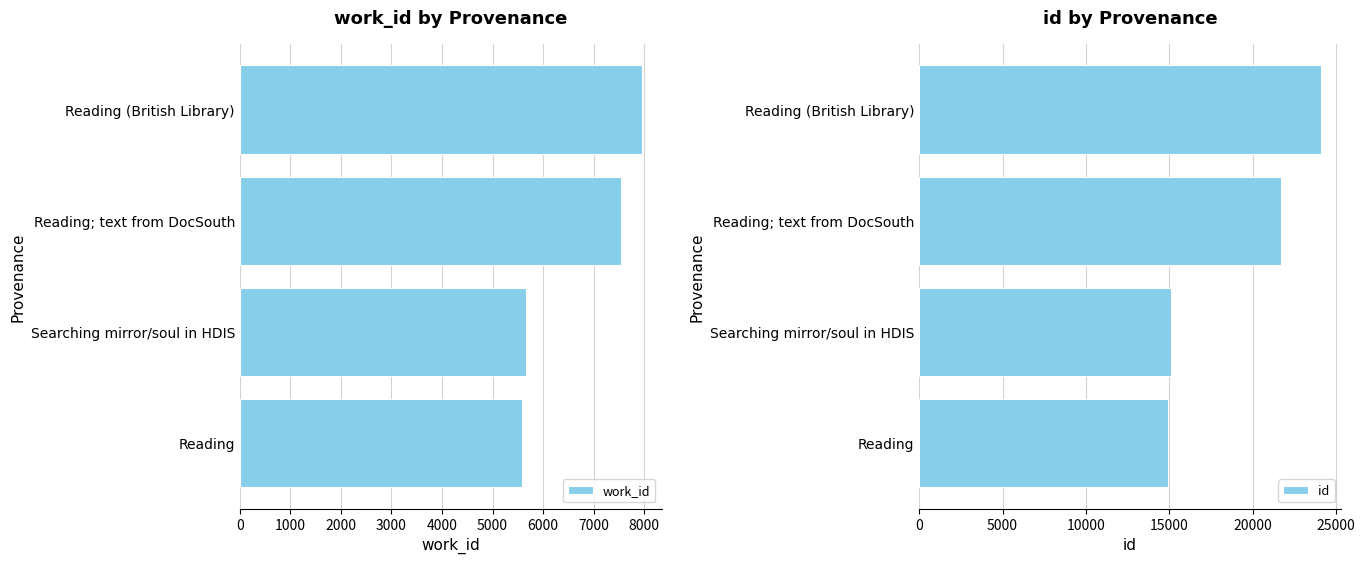

Is it true that work_id equals 2500 at Searching mirror/soul in HDIS?

False